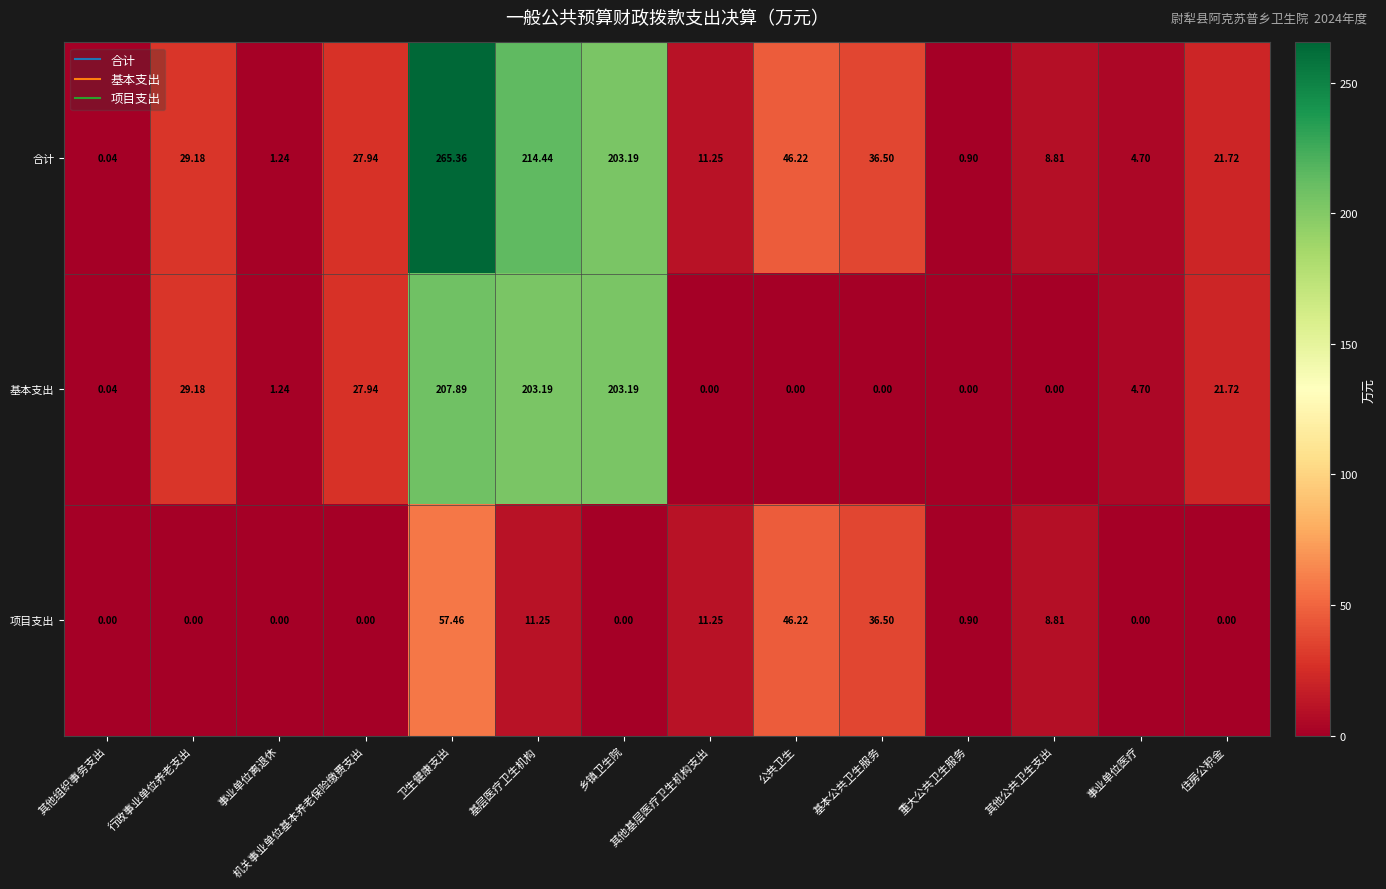

Rank the series by their average value, from highest to lowest.

合计, 基本支出, 项目支出